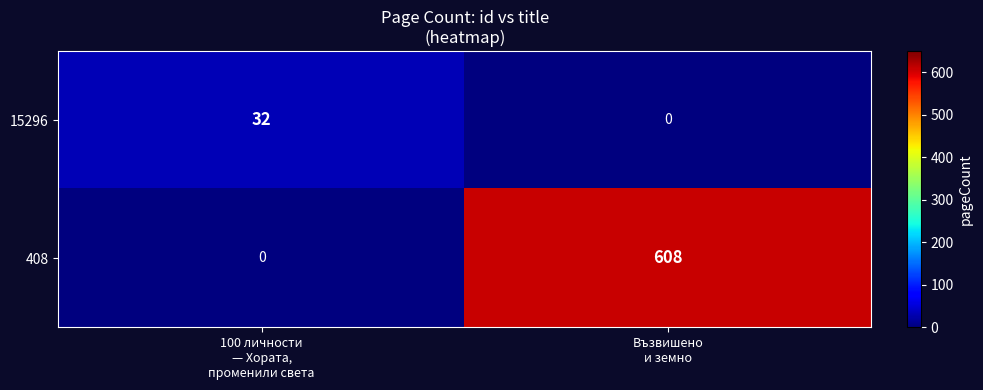

Which series has the largest range (max minus min)?

408